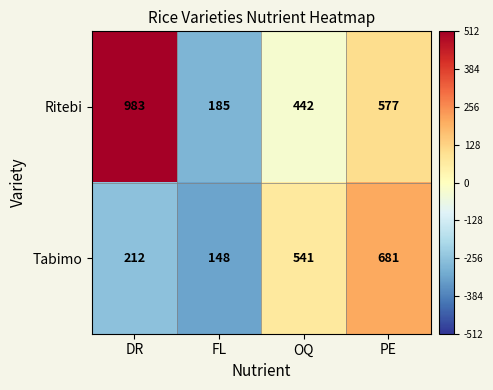

Reading right to left, what are all the values shown in this chart?

Ritebi: PE=577	OQ=442	FL=185	DR=983
Tabimo: PE=681	OQ=541	FL=148	DR=212